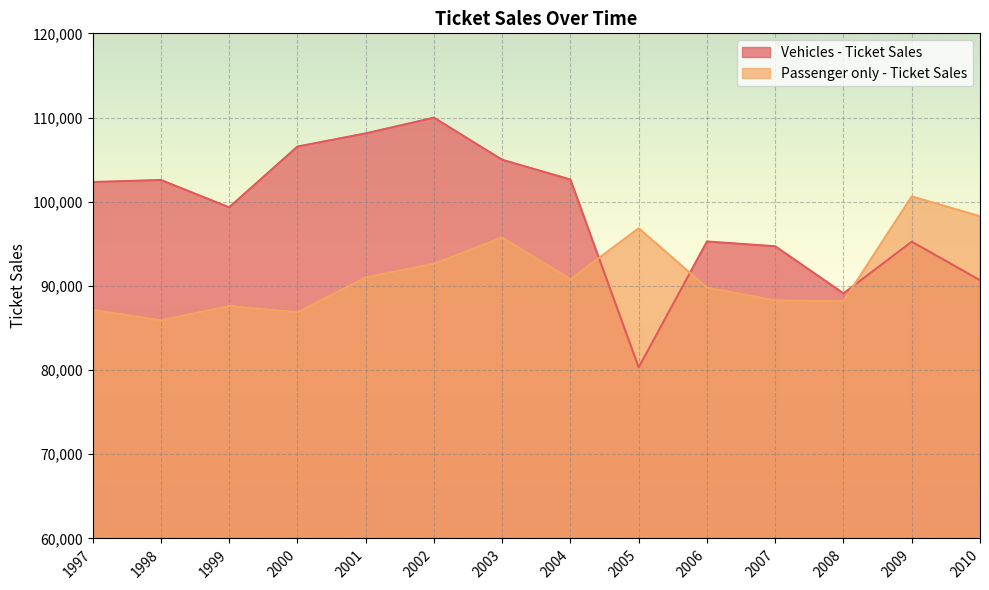

Is it true that Passenger only - Ticket Sales equals 91005.0 at 2001?

True